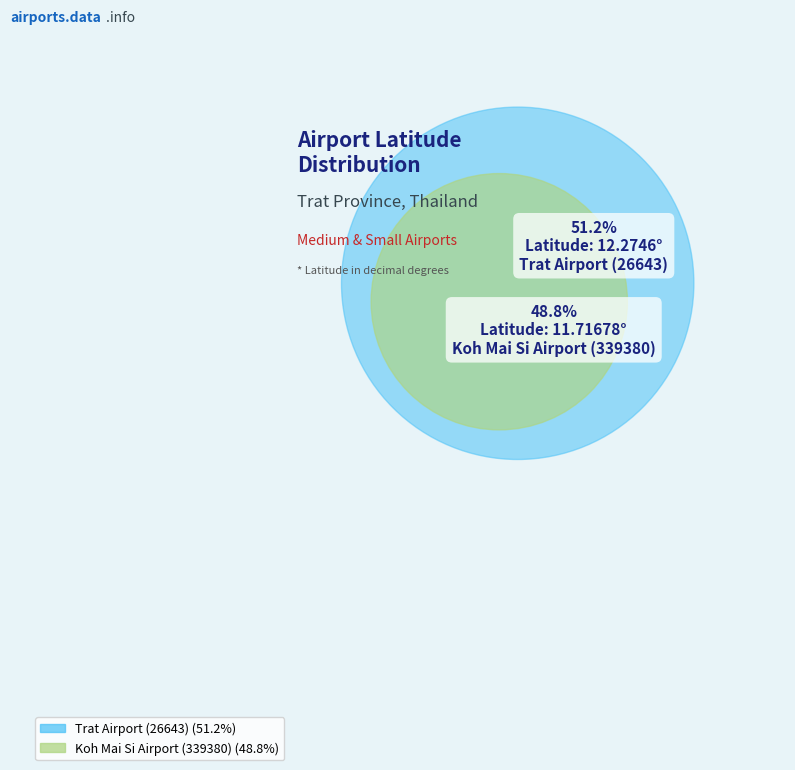

To the nearest percent, what is the average slice percentage?

50%